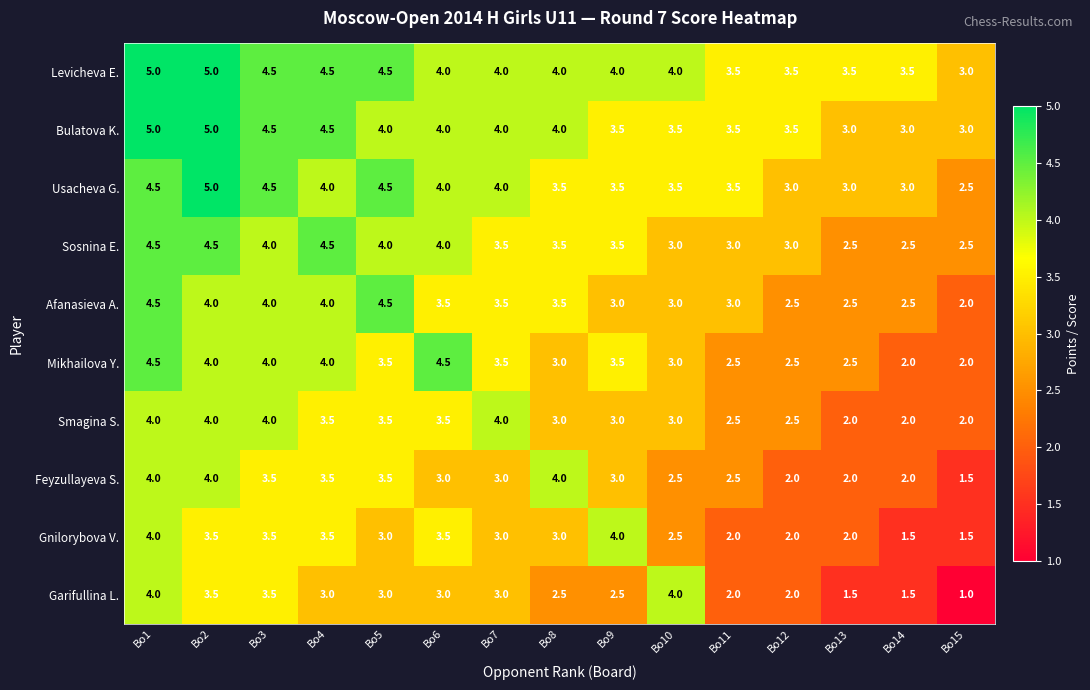

Is it true that Feyzullayeva S. equals 4.0 at Bo2?

True